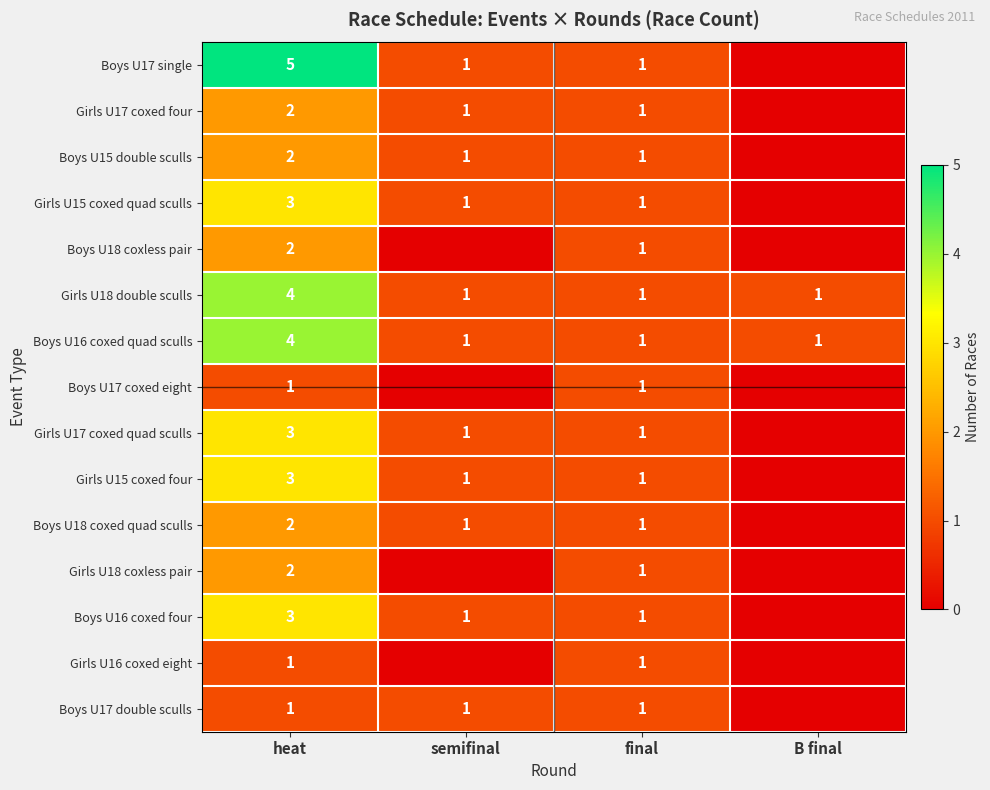

True or false: Girls U17 coxed quad sculls has a value of 1 at heat.

False